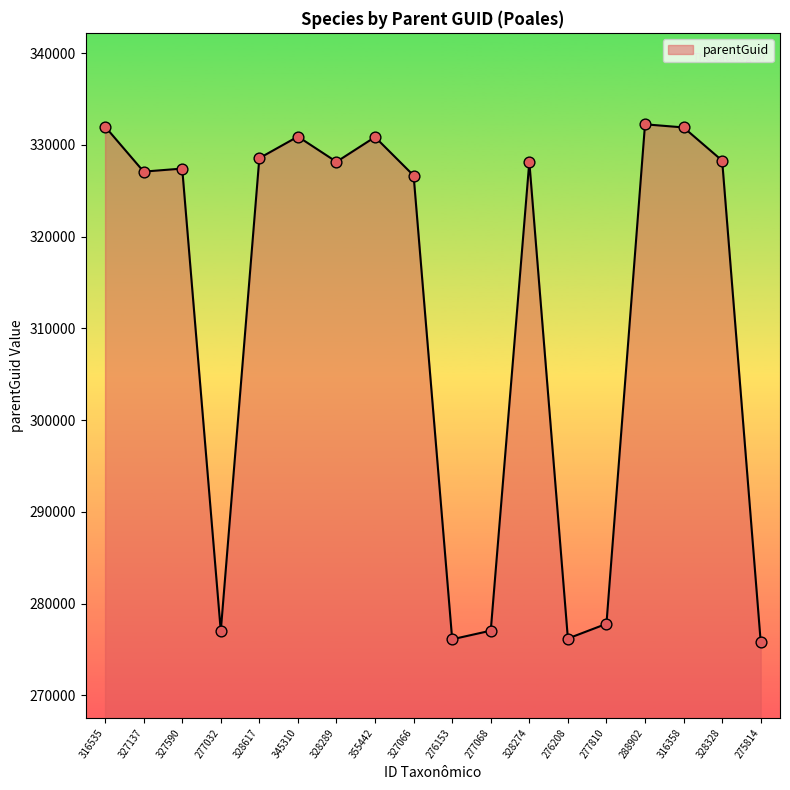

What is the ratio of the value at 275814 to the value at 328328?

0.8